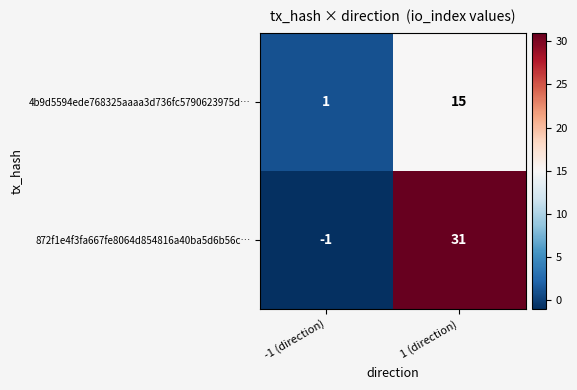

Reading left to right, list all the values displayed in this chart.

4b9d5594ede768325aaaa3d736fc5790623975d…: 1	15
872f1e4f3fa667fe8064d854816a40ba5d6b56c…: -1	31